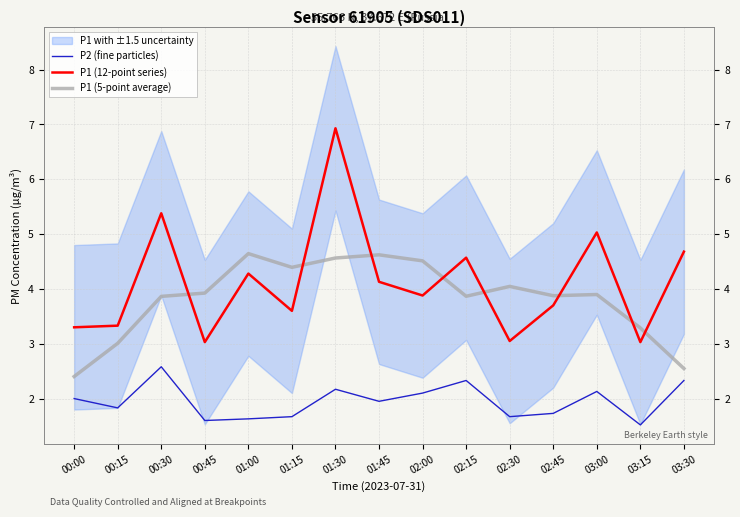

The P1 (5-point average) series shows 4.0 at 02:30. True or false?

True